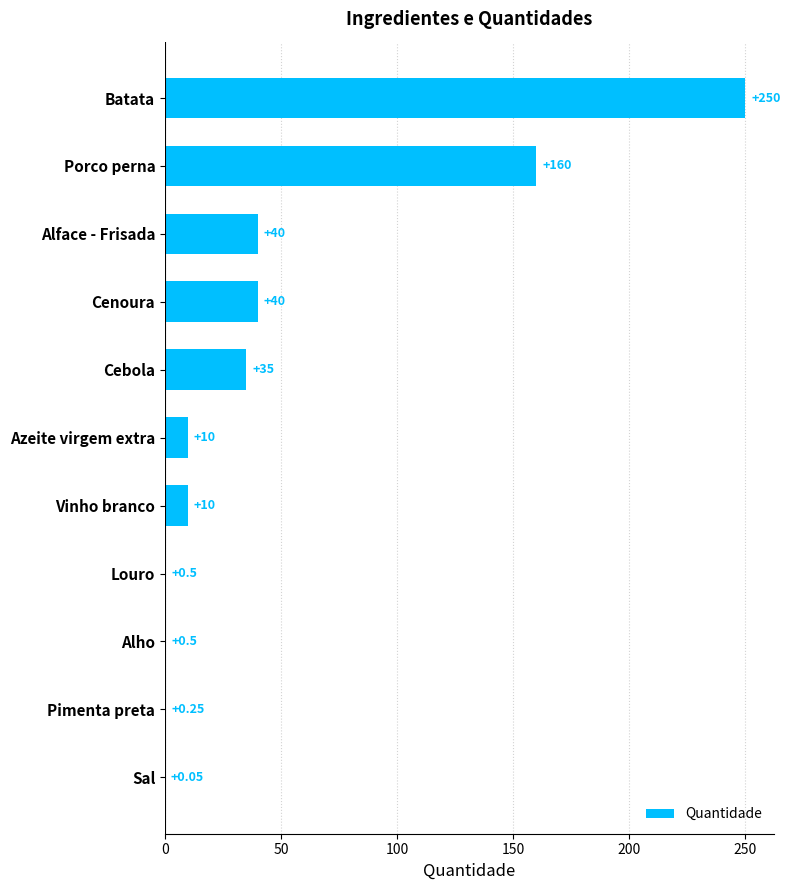

What is the sum of the values at Alface - Frisada and Azeite virgem extra?

50.0